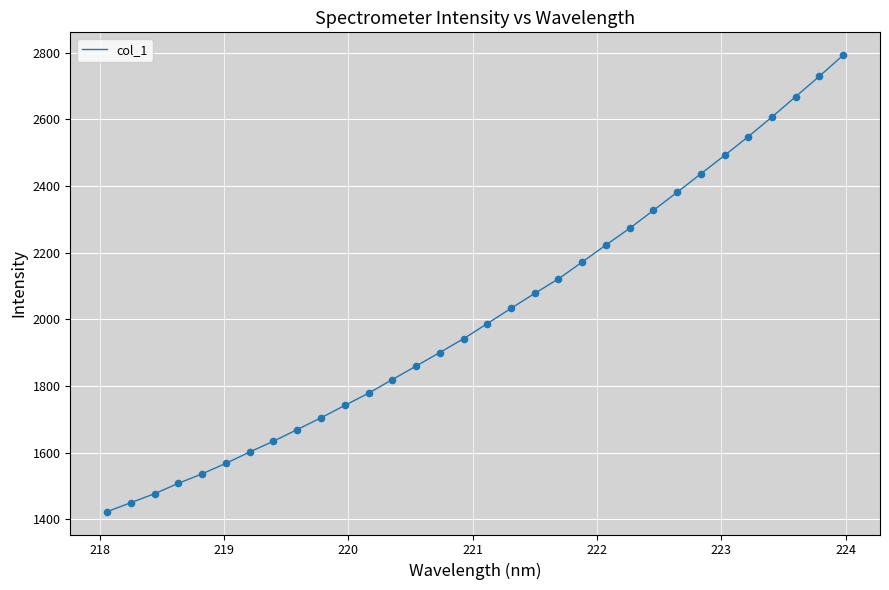

What is the minimum value shown in the chart?

1422.5